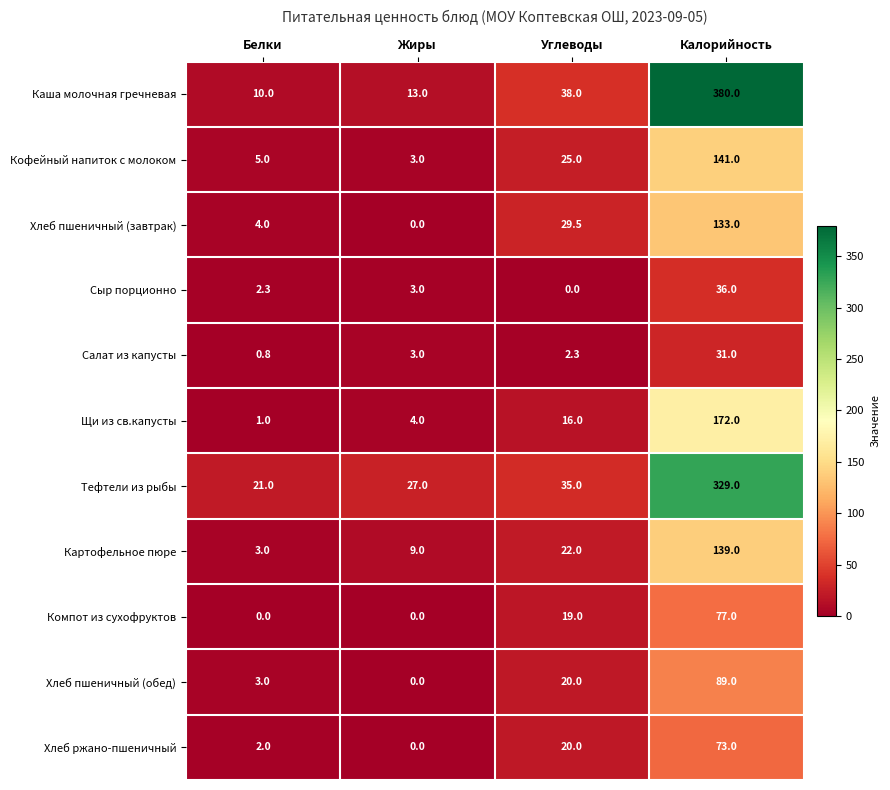

Is it true that Каша молочная гречневая equals 198.7 at Калорийность?

False